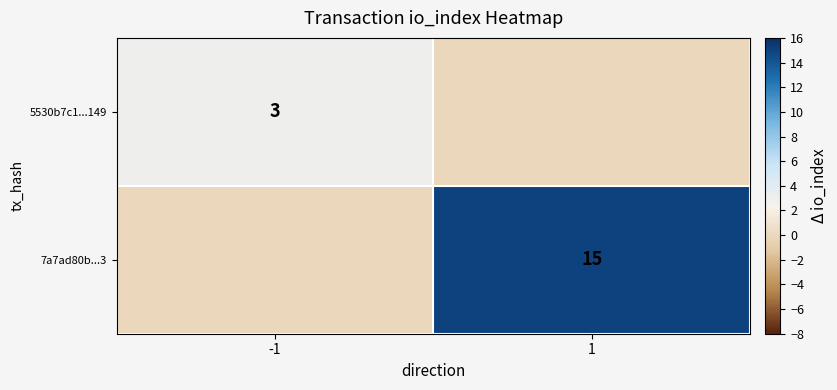

The 7a7ad80b...3 series shows 9 at 1. True or false?

False